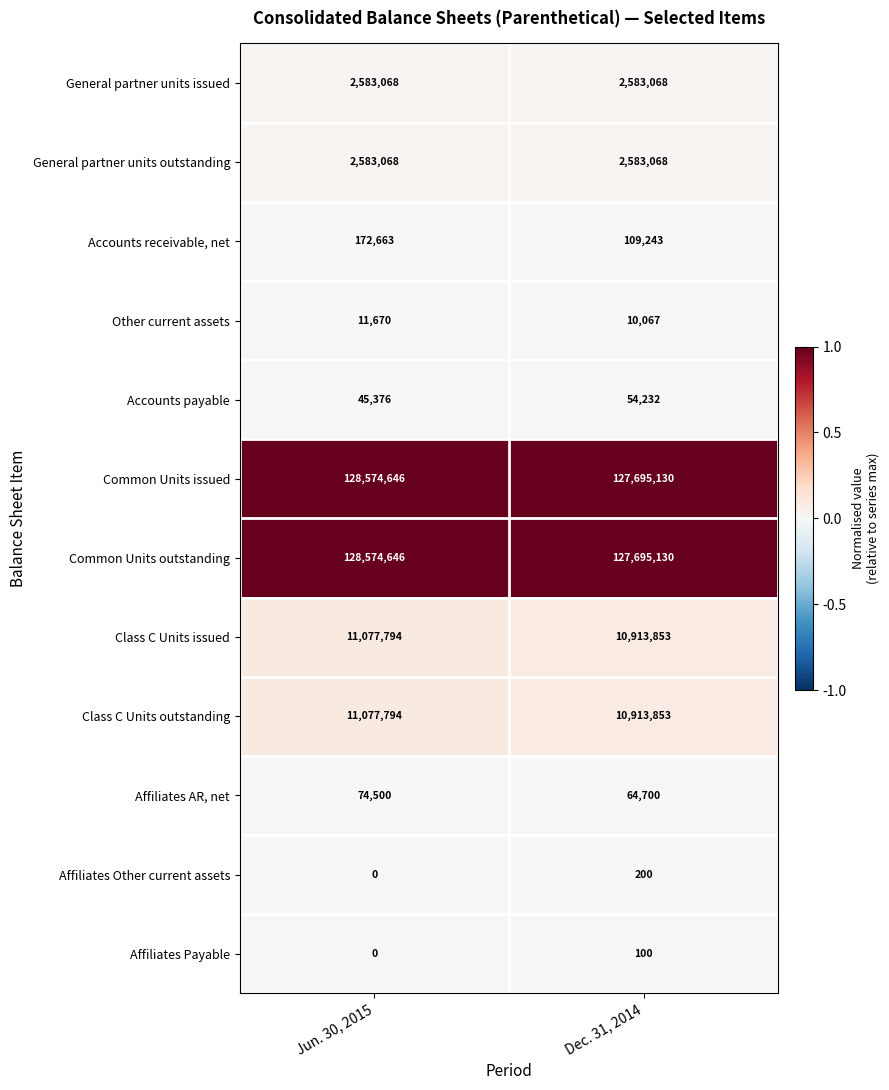

Is it true that Affiliates Payable equals 100 at Dec. 31, 2014?

True